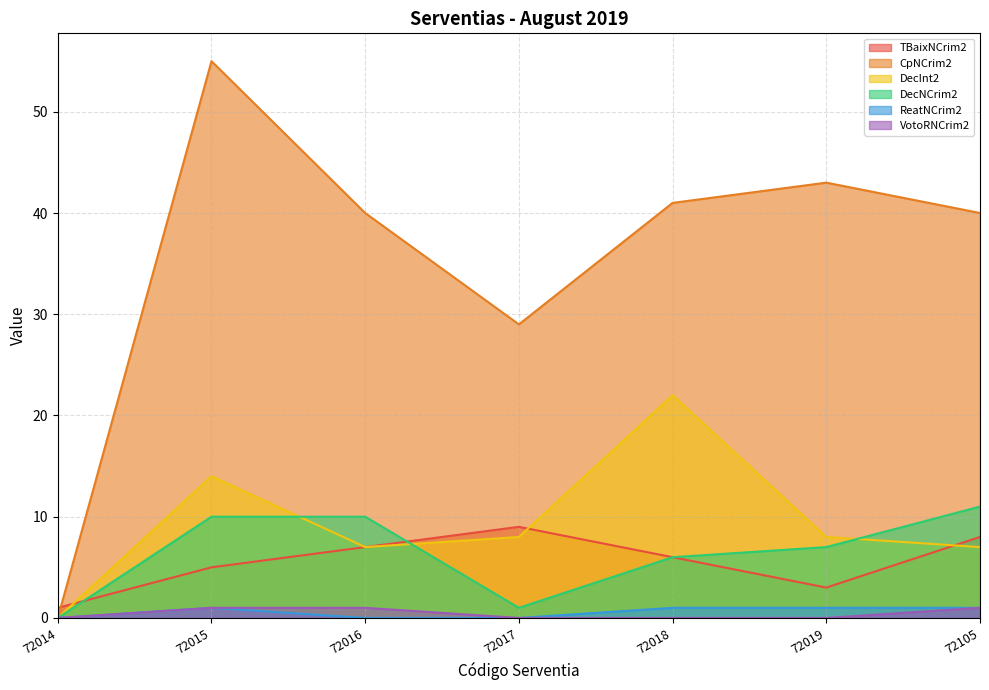

At 72014, list the series in order from largest to smallest.

TBaixNCrim2, CpNCrim2, DecInt2, DecNCrim2, ReatNCrim2, VotoRNCrim2